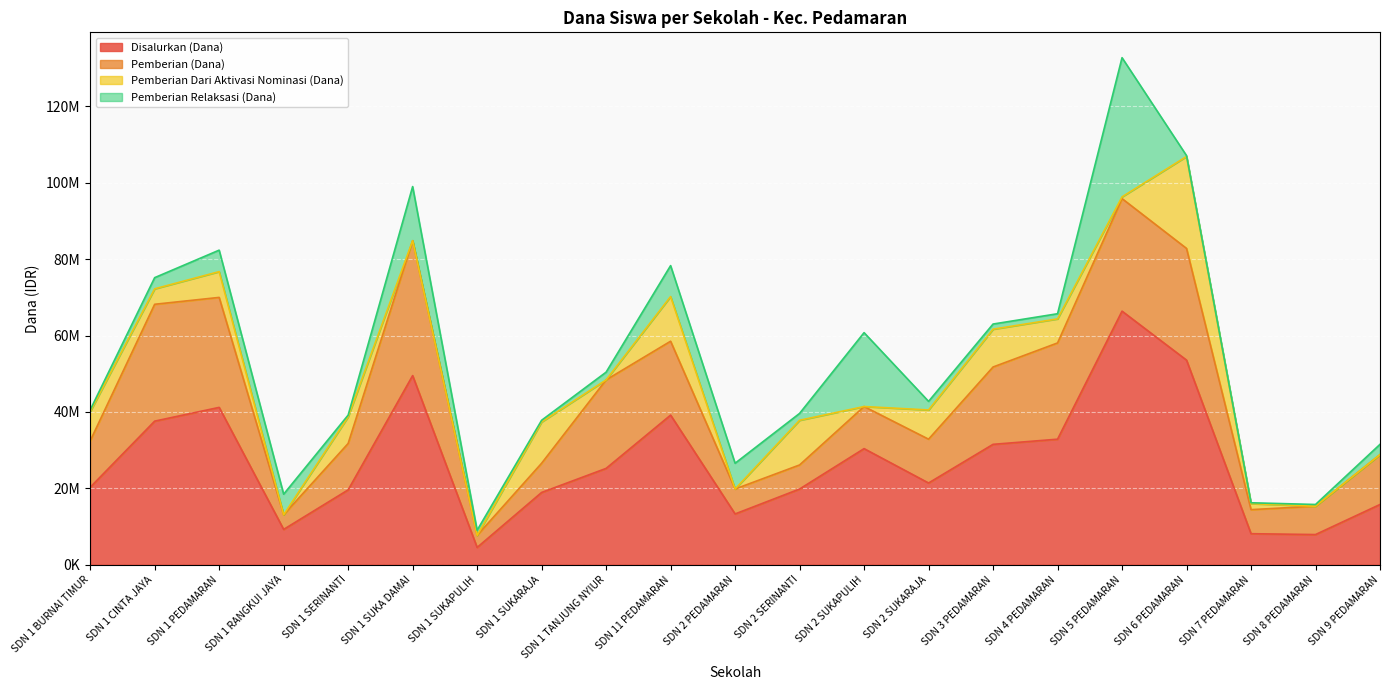

How many interior local peaks does the Pemberian Relaksasi (Dana) series have?

5